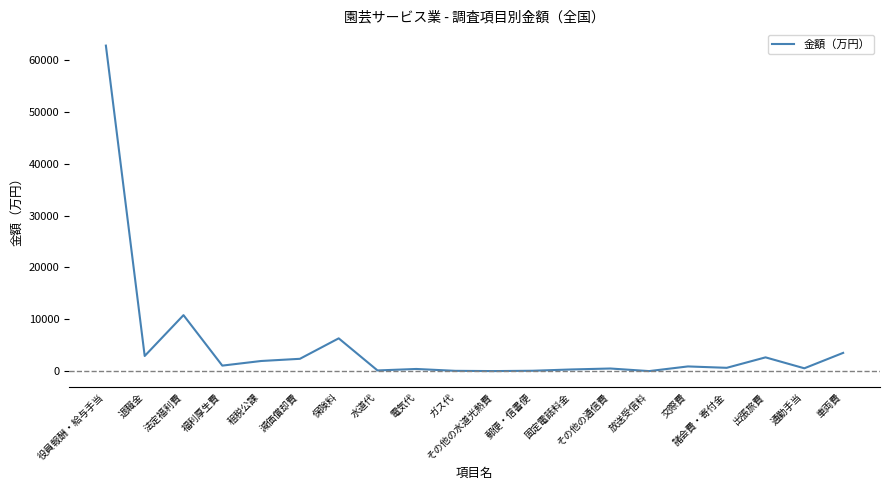

What is the maximum value shown in the chart?

62782.2